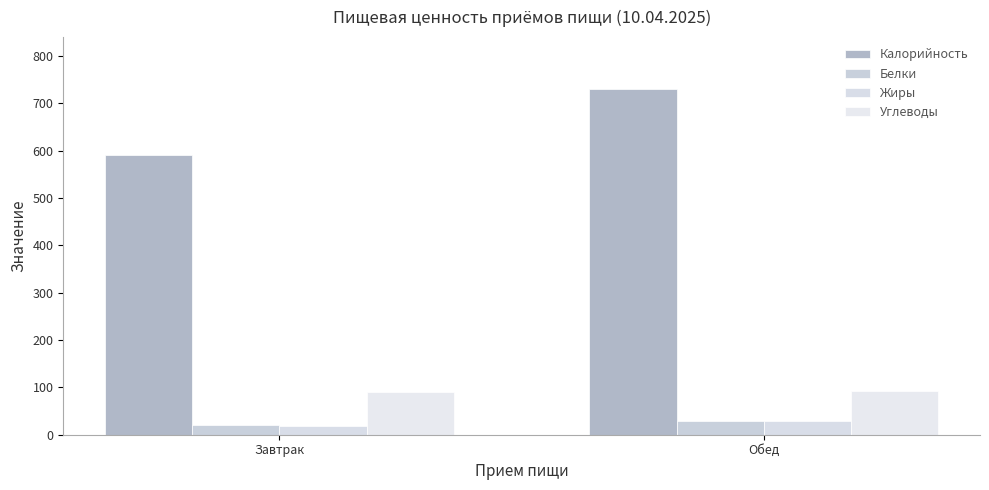

Reading left to right, what are all the values shown in this chart?

Калорийность: 590.7	730.4
Белки: 21.0	28.0
Жиры: 17.7	29.6
Углеводы: 89.5	91.5